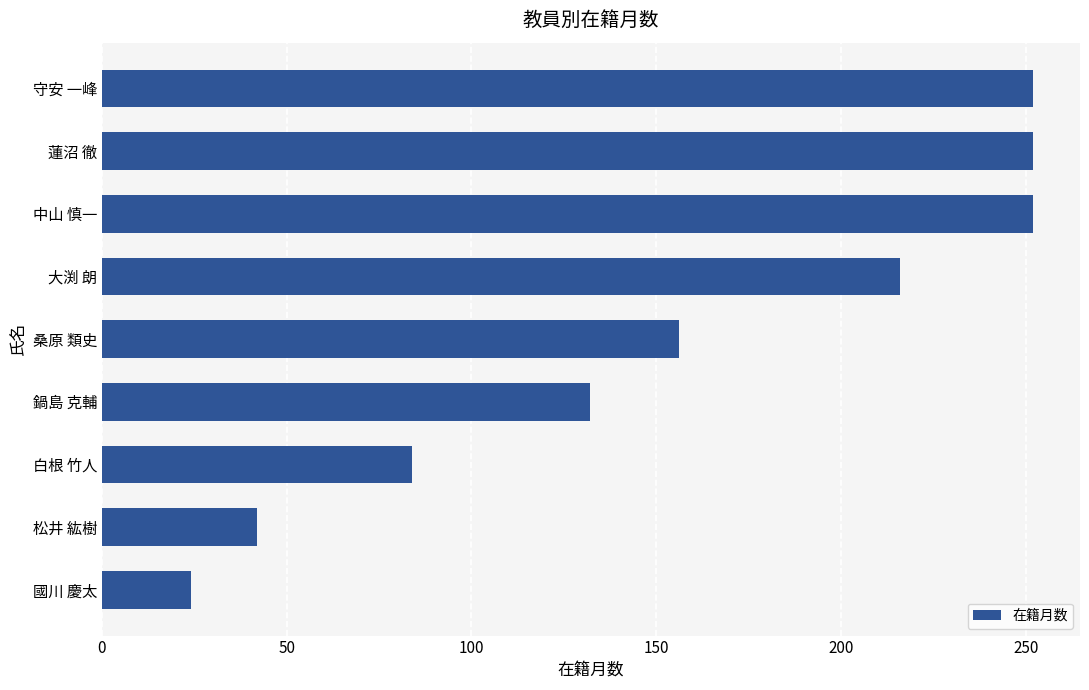

Reading top to bottom, transcribe all the data shown in this chart.

守安 一峰=252	蓮沼 徹=252	中山 慎一=252	大渕 朗=216	桑原 類史=156	鍋島 克輔=132	白根 竹人=84	松井 紘樹=42	國川 慶太=24